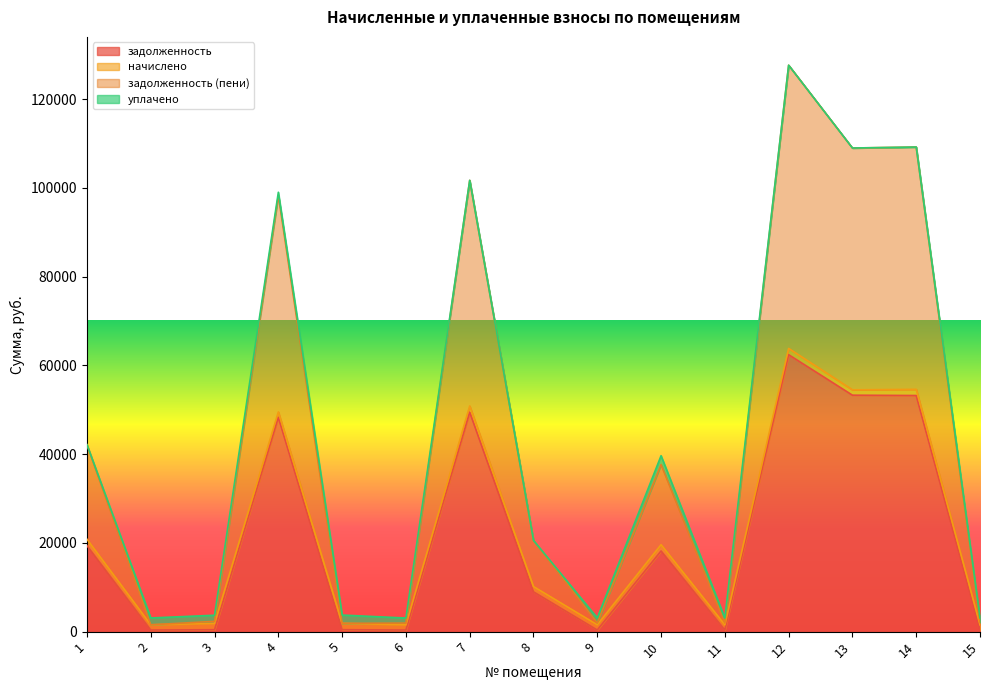

How many lines are shown in the chart?

4